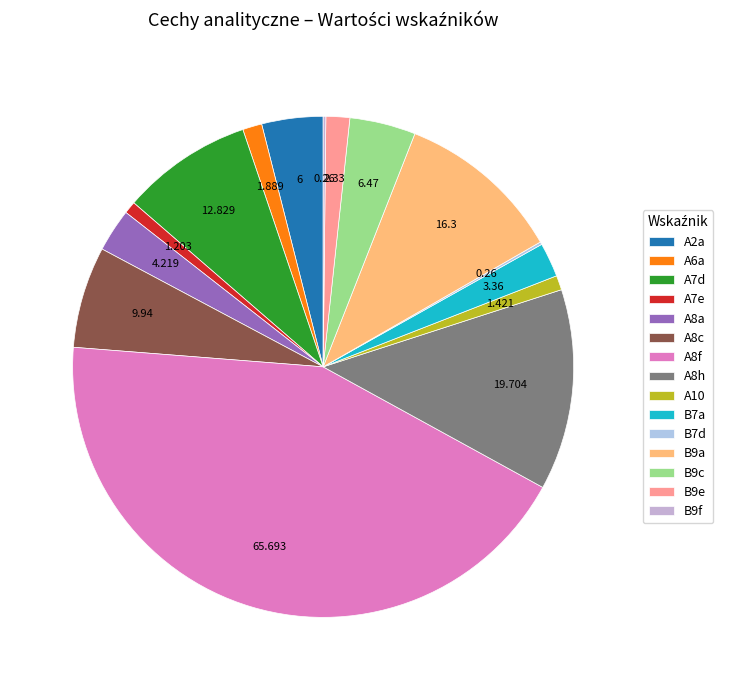

The A8f slice represents 43% of the pie. True or false?

True